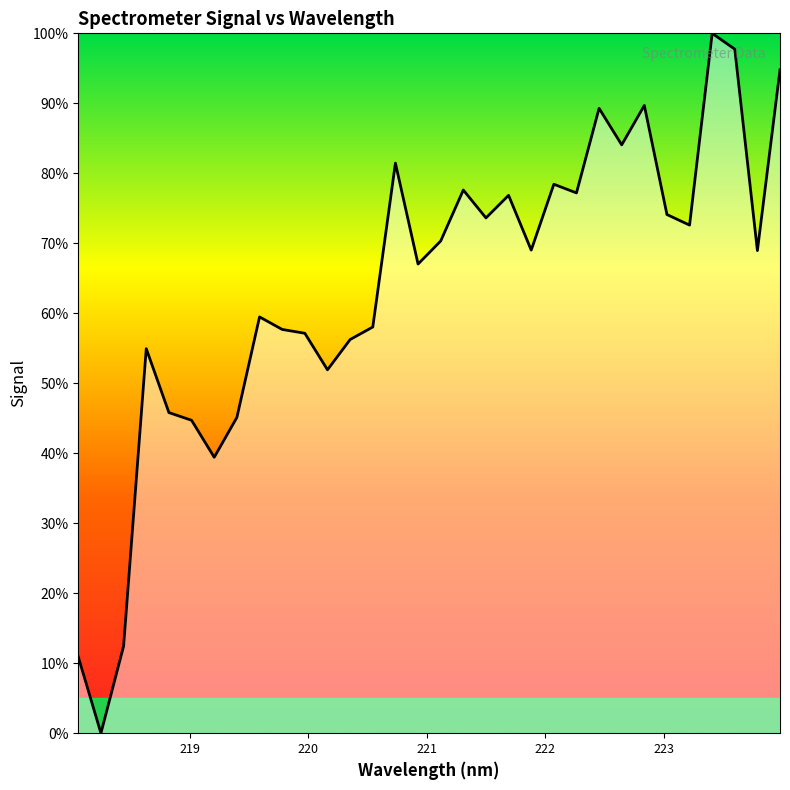

What is the greatest value displayed?

100.0